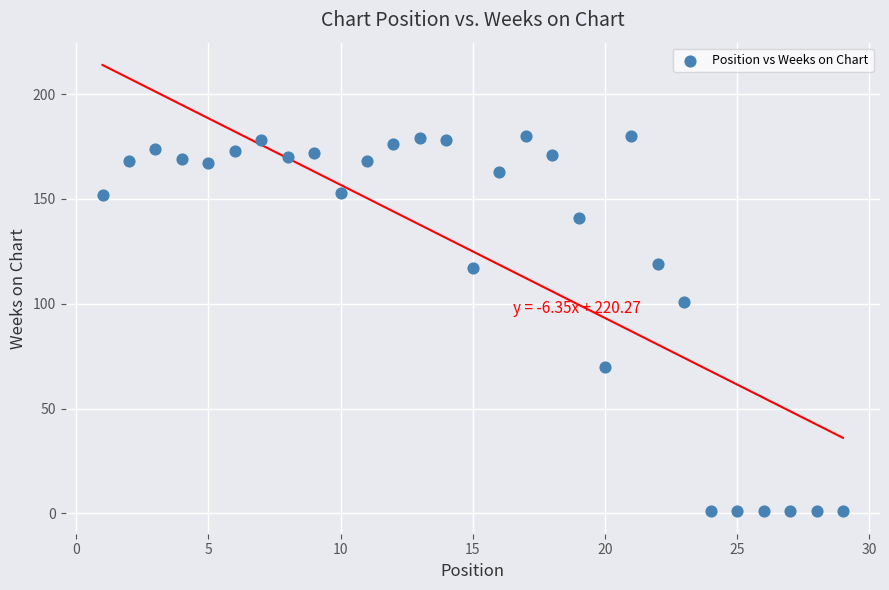

What Y value in the scatter plot is closest to 90?

101